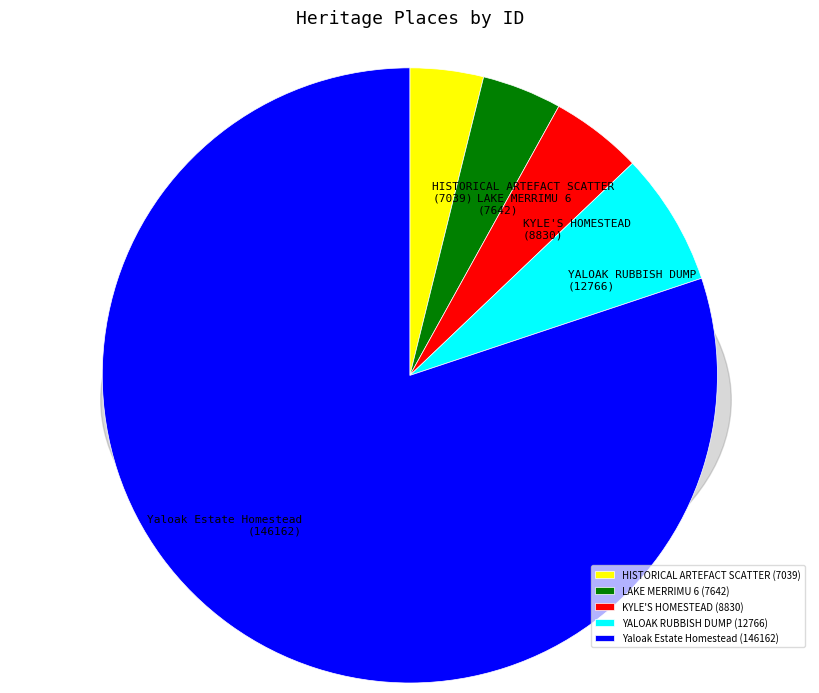

Count the number of slices in the pie.

5